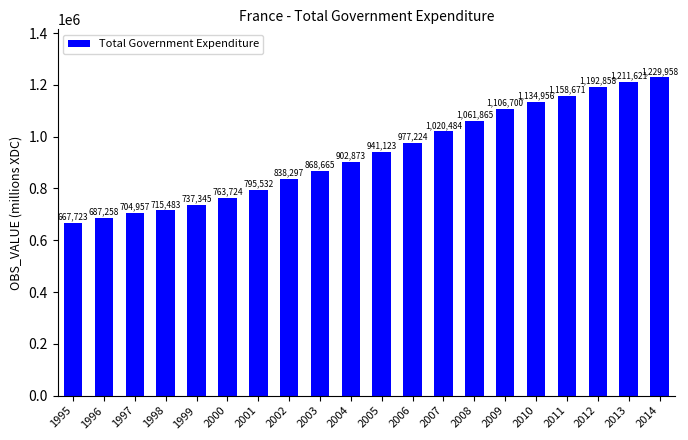

What value does the data have at 2009?

1106700